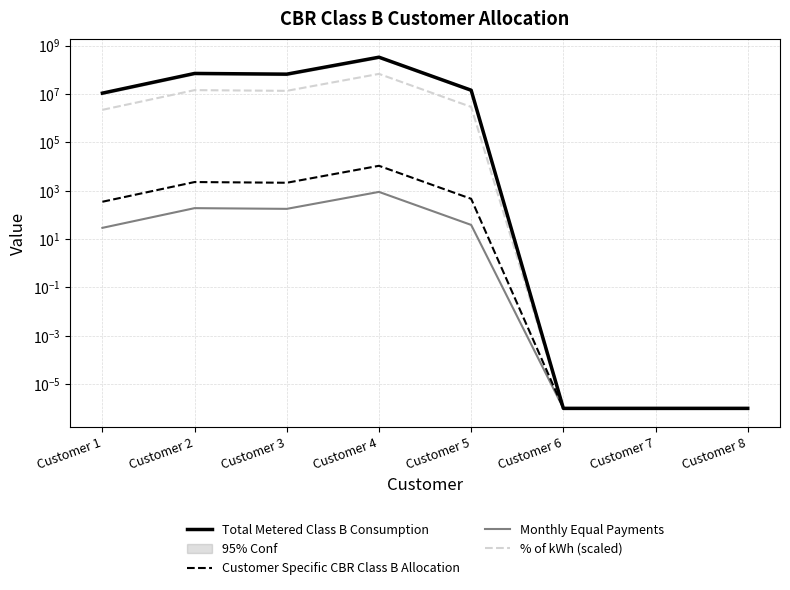

What are all the series names shown in the legend?

Total Metered Class B Consumption, Customer Specific CBR Class B Allocation, Monthly Equal Payments, % of kWh (scaled)